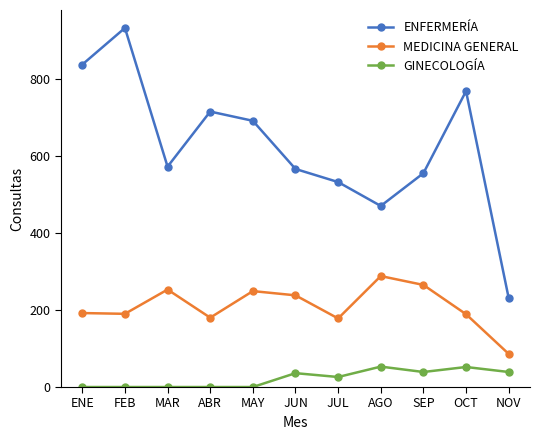

True or false: MEDICINA GENERAL and ENFERMERÍA cross at least once.

False